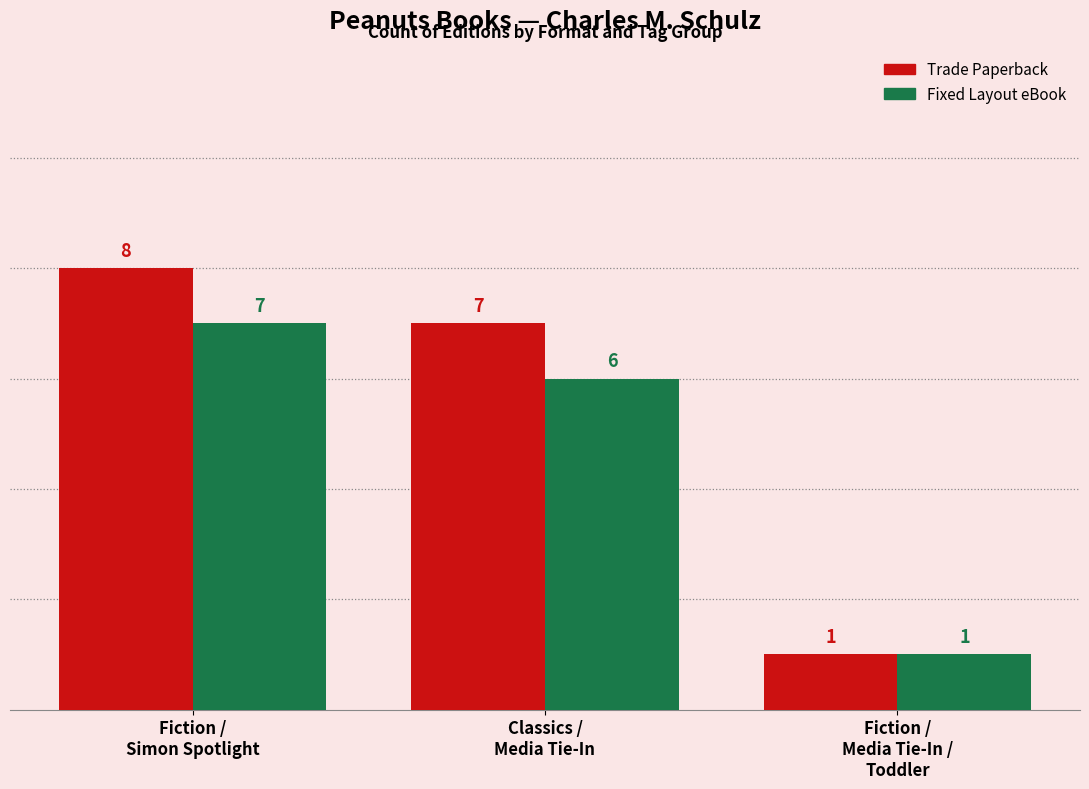

What value does the Trade Paperback series have at Fiction /
Media Tie-In /
Toddler?

1